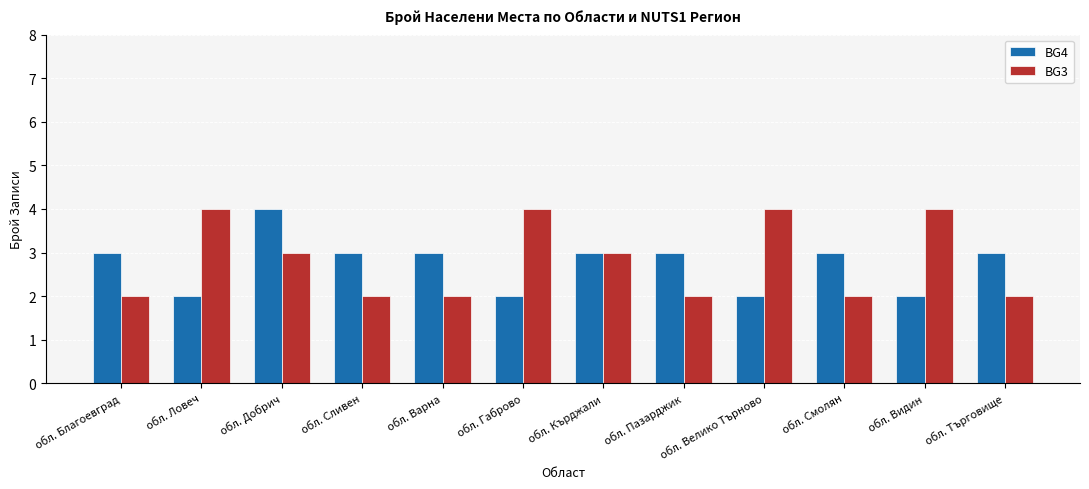

Reading right to left, what are all the values shown in this chart?

BG4: обл. Търговище=3	обл. Видин=2	обл. Смолян=3	обл. Велико Търново=2	обл. Пазарджик=3	обл. Кърджали=3	обл. Габрово=2	обл. Варна=3	обл. Сливен=3	обл. Добрич=4	обл. Ловеч=2	обл. Благоевград=3
BG3: обл. Търговище=2	обл. Видин=4	обл. Смолян=2	обл. Велико Търново=4	обл. Пазарджик=2	обл. Кърджали=3	обл. Габрово=4	обл. Варна=2	обл. Сливен=2	обл. Добрич=3	обл. Ловеч=4	обл. Благоевград=2